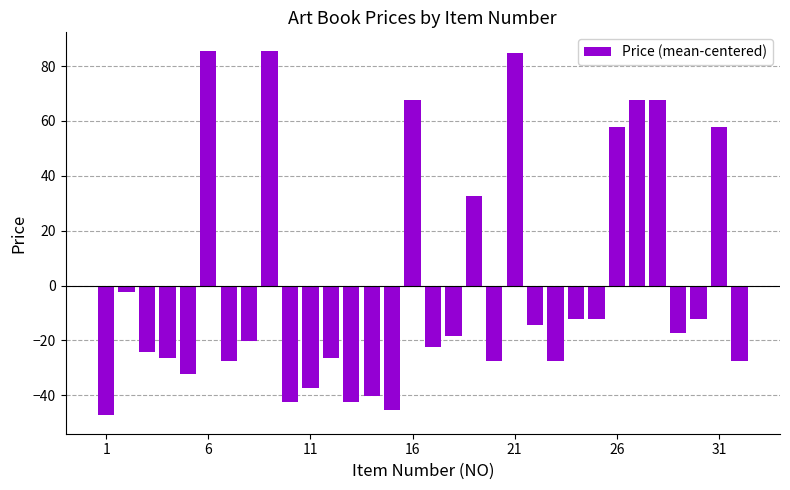

What is the greatest value displayed?

85.6